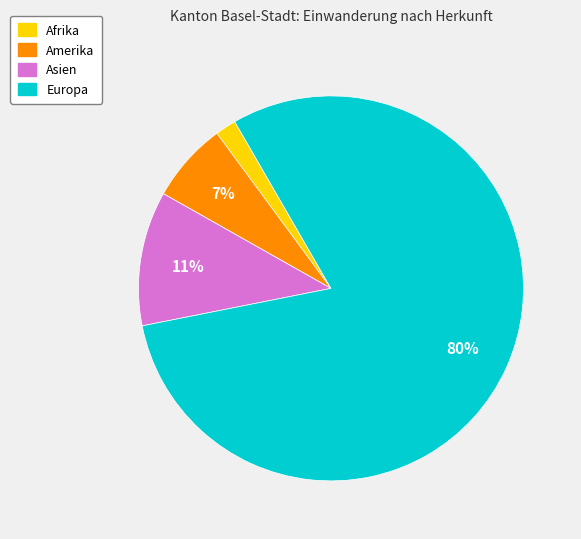

Is there a majority slice in this chart?

Yes